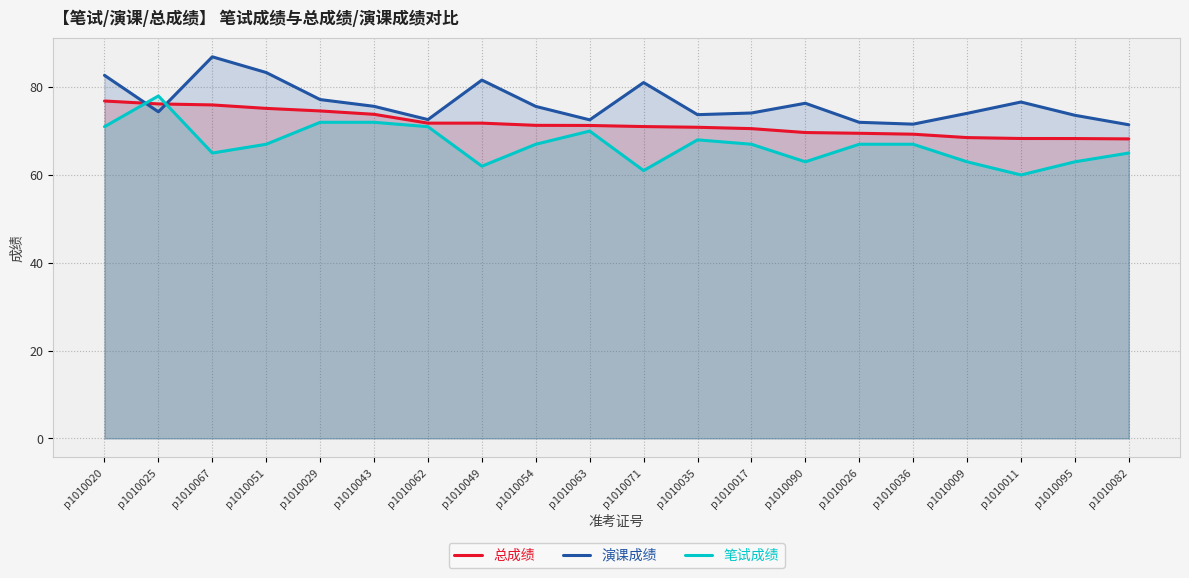

Where is 笔试成绩 nearest to the value 69?

p1010063